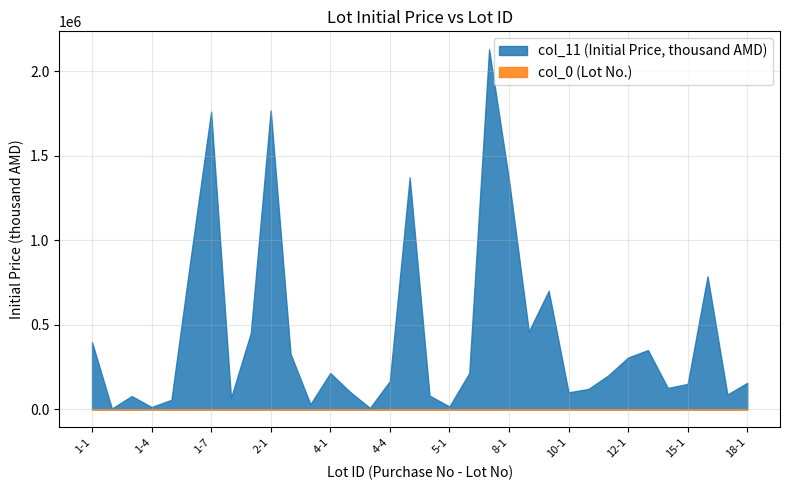

How many lines are shown in the chart?

2